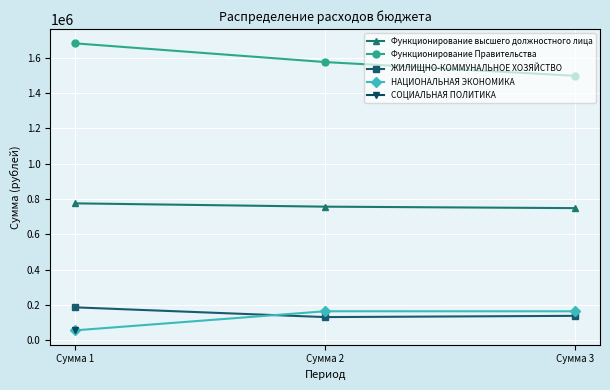

What is the minimum value for Функционирование Правительства?

1497483.0